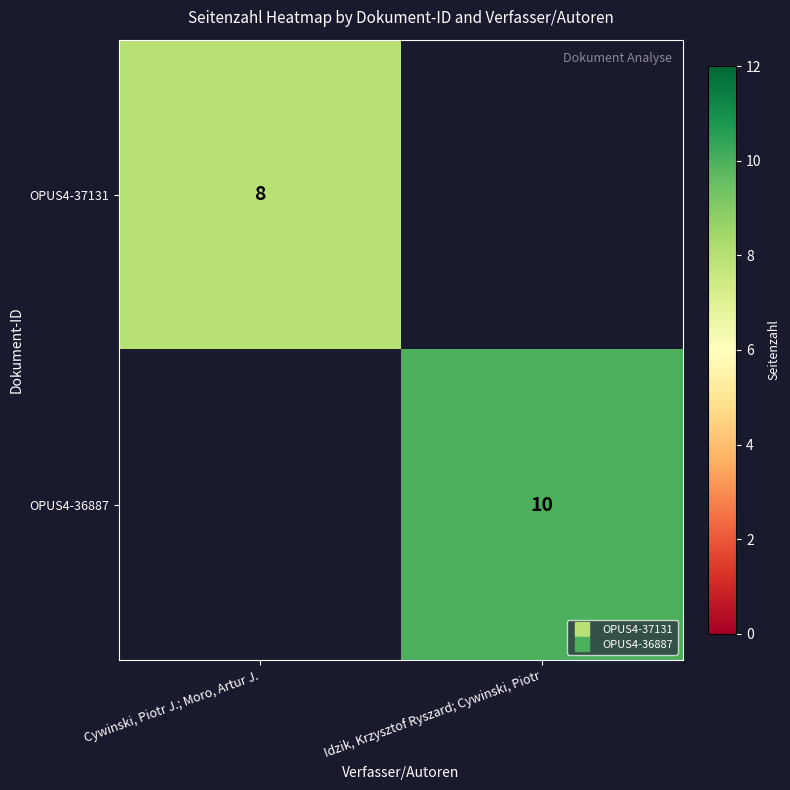

How many positive values does the OPUS4-37131 series have?

1